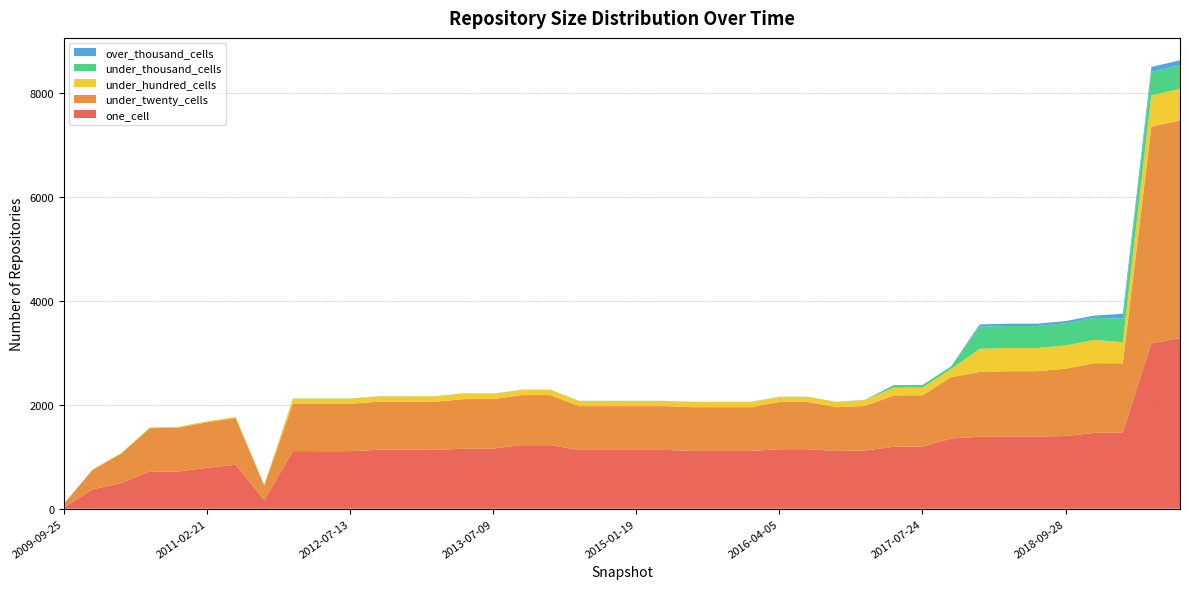

Reading left to right, what are all the values shown in this chart?

one_cell: 2009-09-25=25	2009-12-16=372	2010-04-01=494	2010-07-26=716	2010-11-17=714	2011-02-21=787	2011-06-10=845	2011-09-05=163	2012-01-18=1107	2012-03-26=1106	2012-07-13=1106	2012-10-31=1133	2012-12-11=1133	2013-02-20=1134	2013-05-21=1153	2013-07-09=1156	2013-09-10=1222	2013-12-20=1222	2014-03-28=1130	2014-09-08=1130	2015-01-19=1130	2015-04-09=1130	2015-07-03=1110	2015-10-01=1110	2016-01-04=1110	2016-04-05=1144	2016-07-04=1144	2016-10-07=1110	2016-12-27=1119	2017-04-12=1191	2017-07-24=1192	2017-10-12=1350	2017-12-22=1381	2018-04-09=1388	2018-07-11=1388	2018-09-28=1397	2019-01-01=1457	2019-04-06=1467	2019-07-01=3183	2019-10-09=3278
under_twenty_cells: 2009-09-25=70	2009-12-16=375	2010-04-01=564	2010-07-26=832	2010-11-17=844	2011-02-21=875	2011-06-10=900	2011-09-05=284	2012-01-18=912	2012-03-26=913	2012-07-13=913	2012-10-31=924	2012-12-11=924	2013-02-20=925	2013-05-21=955	2013-07-09=952	2013-09-10=963	2013-12-20=963	2014-03-28=842	2014-09-08=842	2015-01-19=842	2015-04-09=842	2015-07-03=842	2015-10-01=842	2016-01-04=842	2016-04-05=907	2016-07-04=907	2016-10-07=842	2016-12-27=858	2017-04-12=988	2017-07-24=988	2017-10-12=1178	2017-12-22=1249	2018-04-09=1256	2018-07-11=1256	2018-09-28=1295	2019-01-01=1341	2019-04-06=1328	2019-07-01=4164	2019-10-09=4188
under_hundred_cells: 2009-09-25=1	2009-12-16=7	2010-04-01=11	2010-07-26=13	2010-11-17=16	2011-02-21=18	2011-06-10=18	2011-09-05=8	2012-01-18=98	2012-03-26=98	2012-07-13=98	2012-10-31=103	2012-12-11=103	2013-02-20=103	2013-05-21=111	2013-07-09=101	2013-09-10=101	2013-12-20=101	2014-03-28=99	2014-09-08=99	2015-01-19=99	2015-04-09=99	2015-07-03=99	2015-10-01=99	2016-01-04=99	2016-04-05=99	2016-07-04=99	2016-10-07=99	2016-12-27=115	2017-04-12=148	2017-07-24=148	2017-10-12=158	2017-12-22=445	2018-04-09=445	2018-07-11=445	2018-09-28=447	2019-01-01=447	2019-04-06=408	2019-07-01=601	2019-10-09=606
under_thousand_cells: 2009-09-25=0	2009-12-16=0	2010-04-01=1	2010-07-26=1	2010-11-17=1	2011-02-21=1	2011-06-10=1	2011-09-05=1	2012-01-18=3	2012-03-26=3	2012-07-13=3	2012-10-31=3	2012-12-11=3	2013-02-20=3	2013-05-21=3	2013-07-09=3	2013-09-10=3	2013-12-20=3	2014-03-28=3	2014-09-08=3	2015-01-19=3	2015-04-09=3	2015-07-03=3	2015-10-01=3	2016-01-04=3	2016-04-05=3	2016-07-04=3	2016-10-07=3	2016-12-27=4	2017-04-12=51	2017-07-24=51	2017-10-12=51	2017-12-22=425	2018-04-09=425	2018-07-11=425	2018-09-28=425	2019-01-01=425	2019-04-06=450	2019-07-01=452	2019-10-09=455
over_thousand_cells: 2009-09-25=0	2009-12-16=0	2010-04-01=0	2010-07-26=0	2010-11-17=0	2011-02-21=0	2011-06-10=0	2011-09-05=0	2012-01-18=0	2012-03-26=0	2012-07-13=0	2012-10-31=0	2012-12-11=0	2013-02-20=0	2013-05-21=0	2013-07-09=0	2013-09-10=0	2013-12-20=0	2014-03-28=0	2014-09-08=0	2015-01-19=0	2015-04-09=0	2015-07-03=0	2015-10-01=0	2016-01-04=0	2016-04-05=0	2016-07-04=0	2016-10-07=0	2016-12-27=0	2017-04-12=0	2017-07-24=0	2017-10-12=0	2017-12-22=43	2018-04-09=43	2018-07-11=43	2018-09-28=43	2019-01-01=43	2019-04-06=95	2019-07-01=95	2019-10-09=95